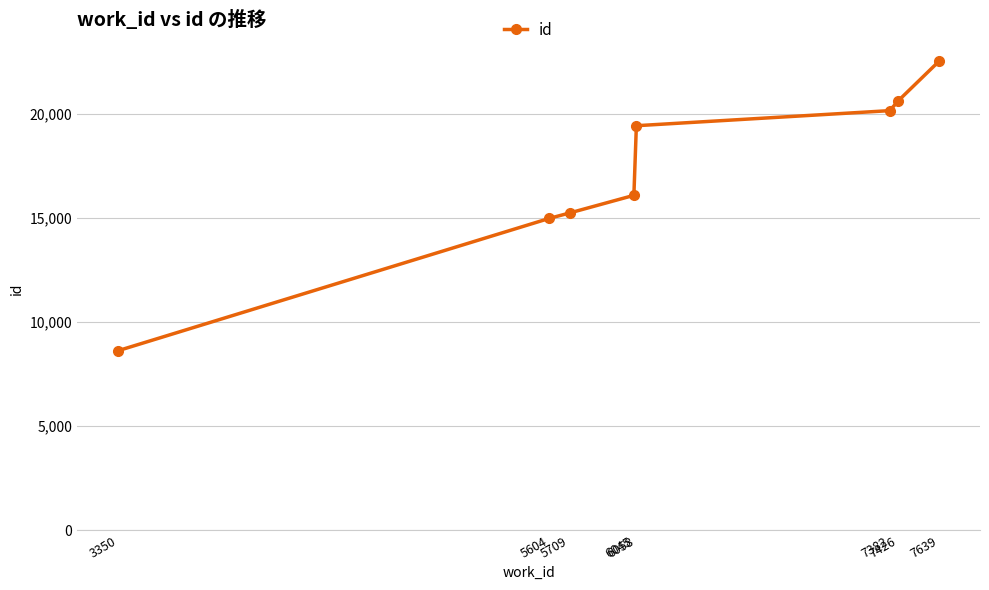

How many data points does each series have?

8